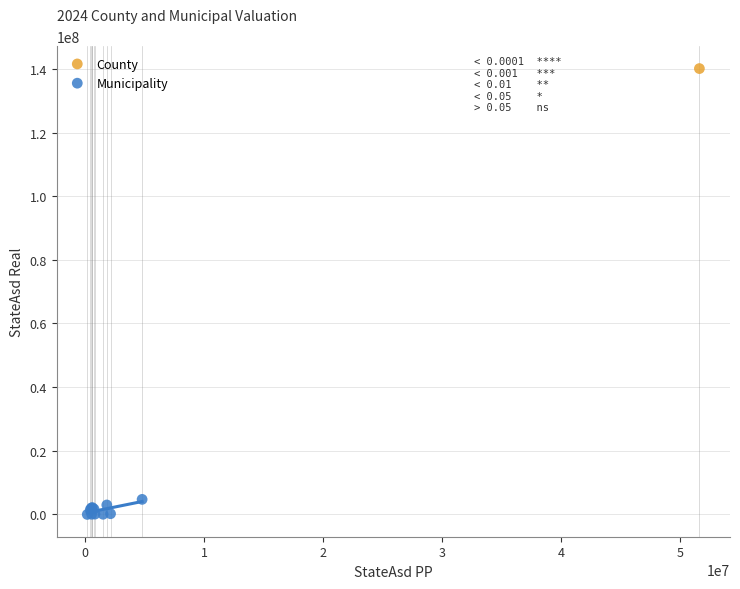

What are all the series names shown in the legend?

County, Municipality